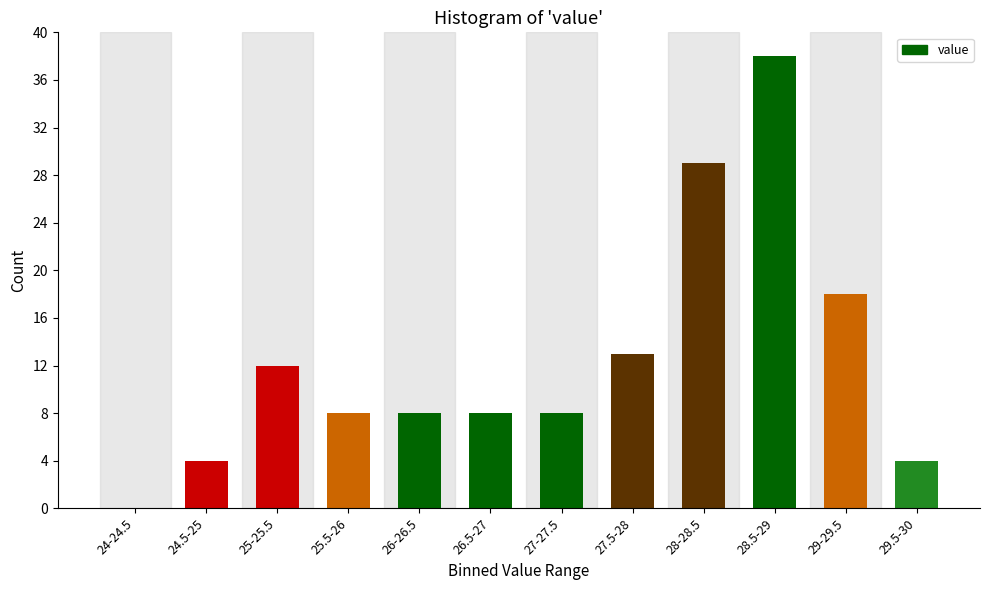

Reading left to right, transcribe all the data shown in this chart.

24-24.5=0	24.5-25=4	25-25.5=12	25.5-26=8	26-26.5=8	26.5-27=8	27-27.5=8	27.5-28=13	28-28.5=29	28.5-29=38	29-29.5=18	29.5-30=4